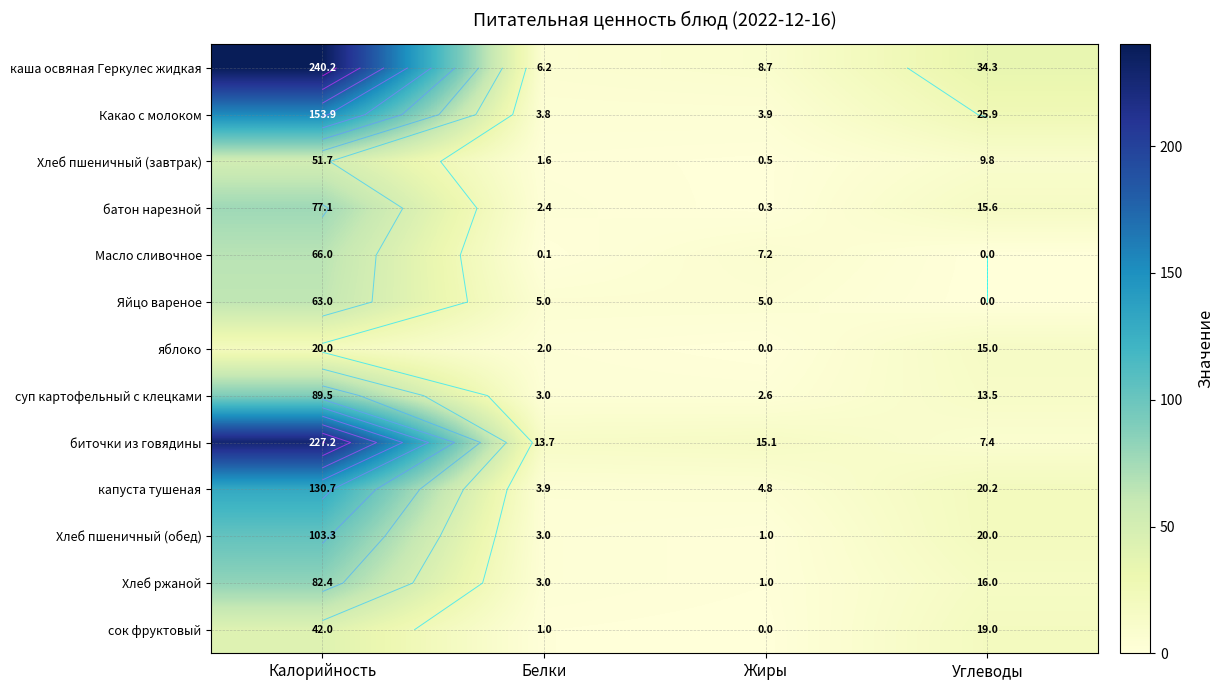

Is the value of каша освяная Геркулес жидкая at Углеводы greater than the value of суп картофельный с клецками at Калорийность?

No